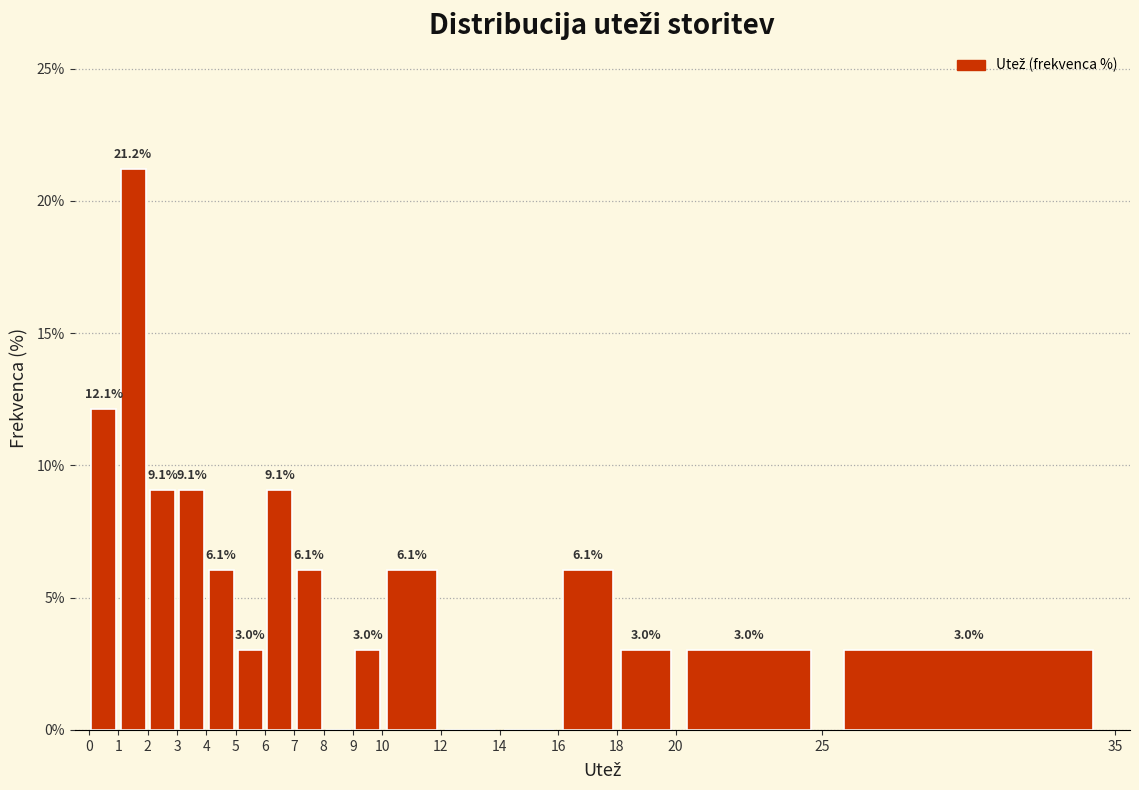

Which range on the x-axis has the tallest bar?

1 to 2